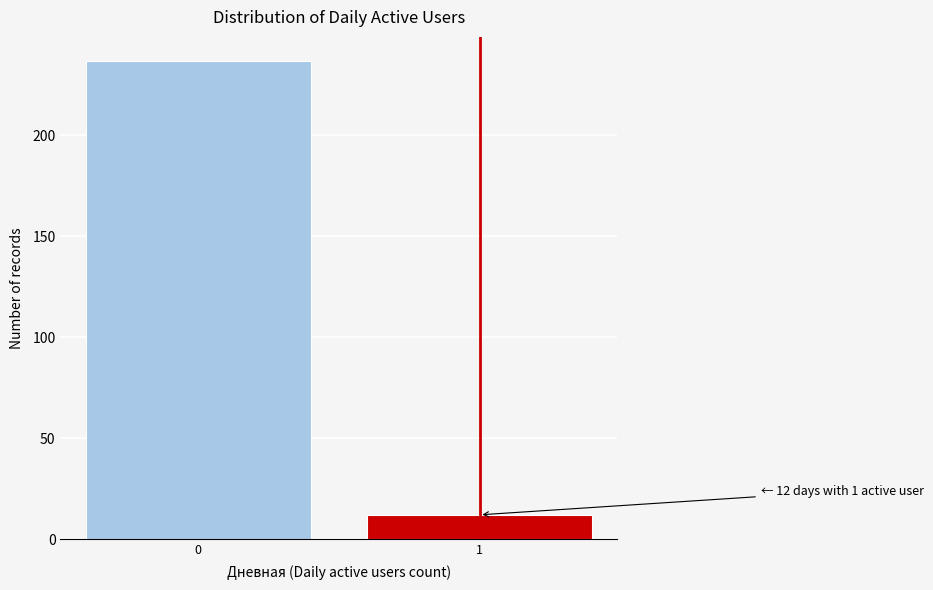

Reading left to right, what are all the values shown in this chart?

237	12